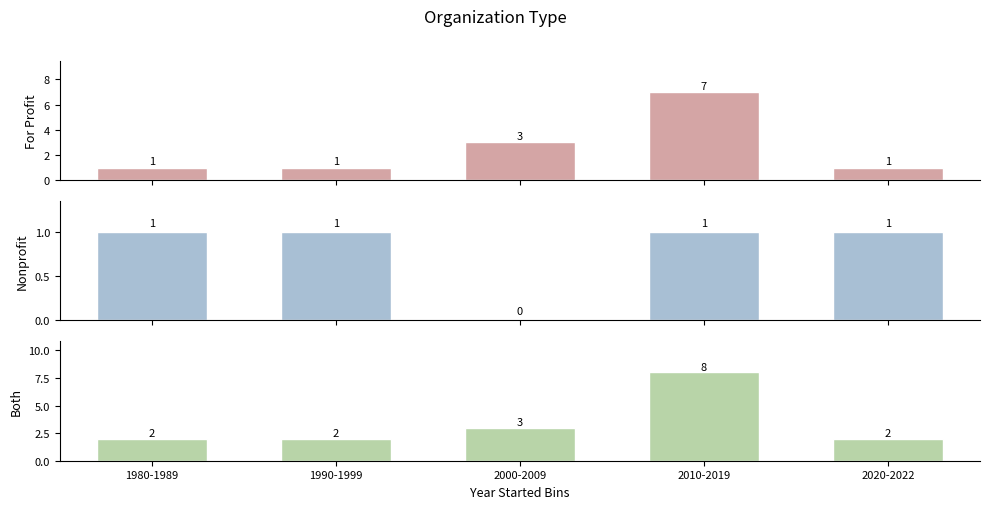

What are all the series names shown in the legend?

For Profit, Nonprofit, Both